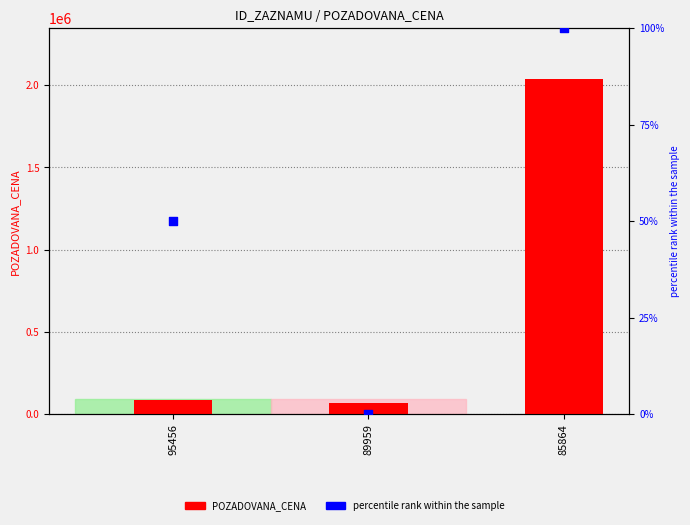

At which category is the sum across all series the highest?

85864